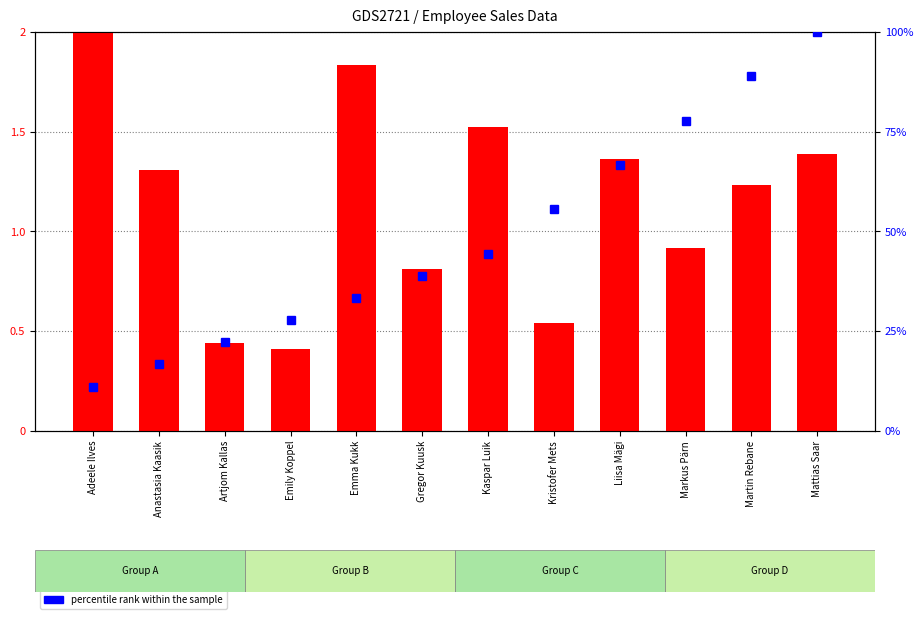

Which label corresponds to the smallest value in the chart?

Emily Koppel